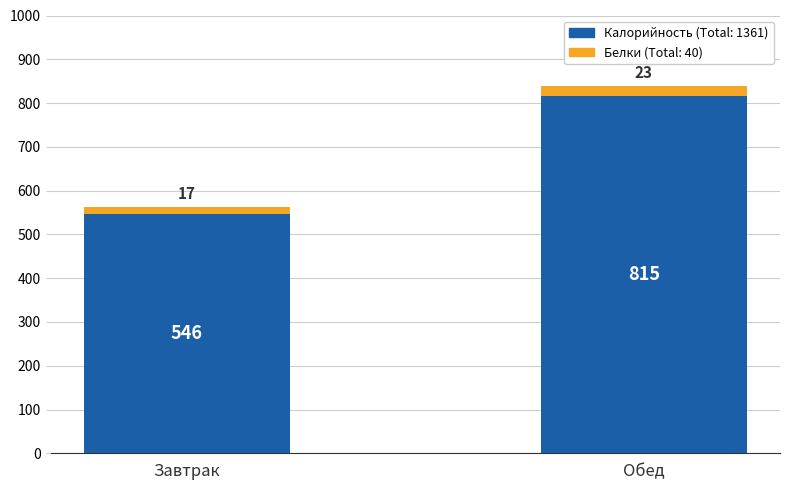

At which category is the sum across all series the highest?

Обед